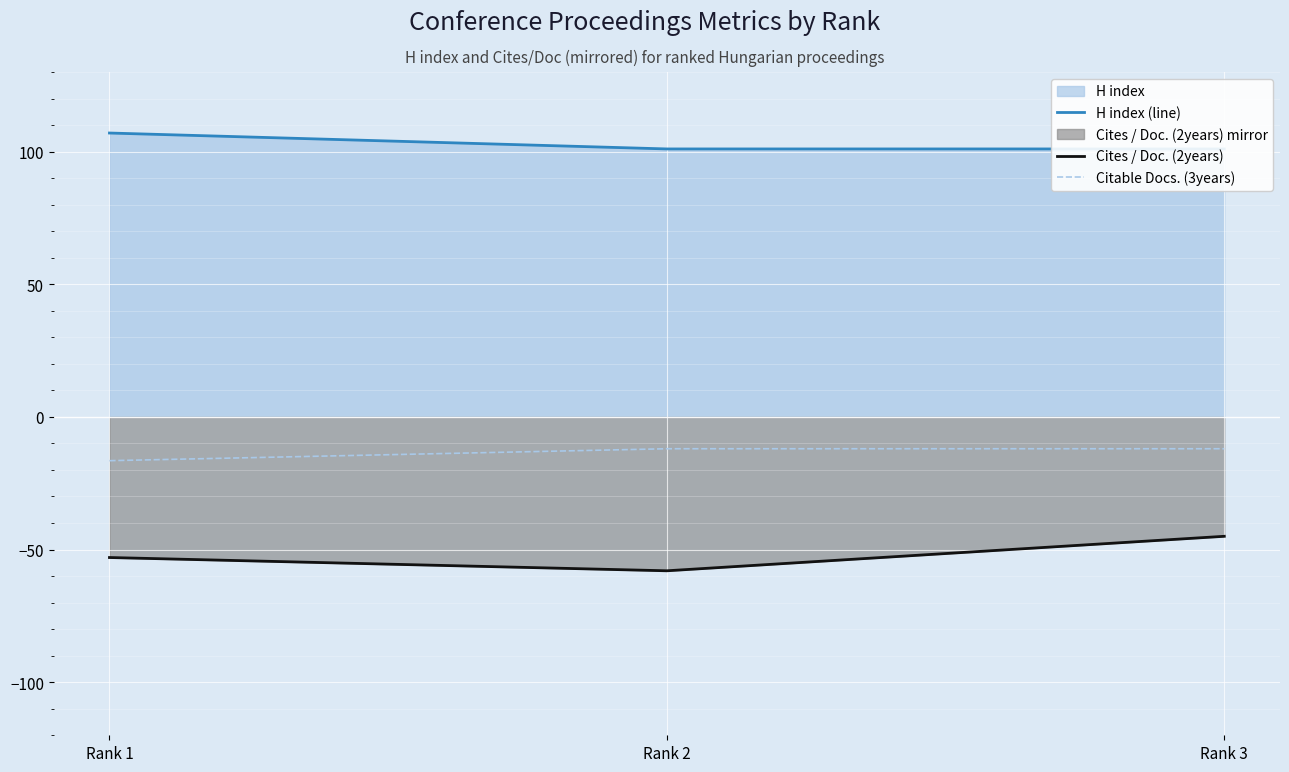

Where is Citable Docs. (3years) nearest to the value -14?

Rank 2